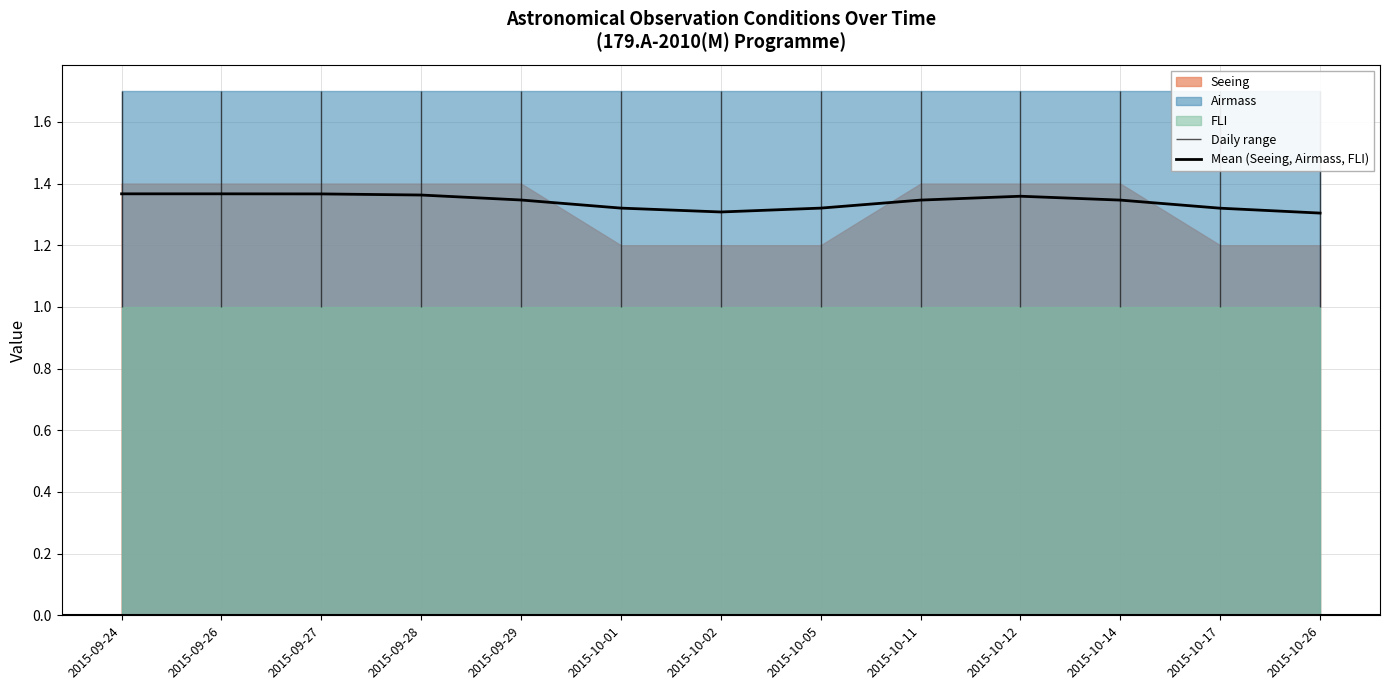

What is the sum of all values?

17.4